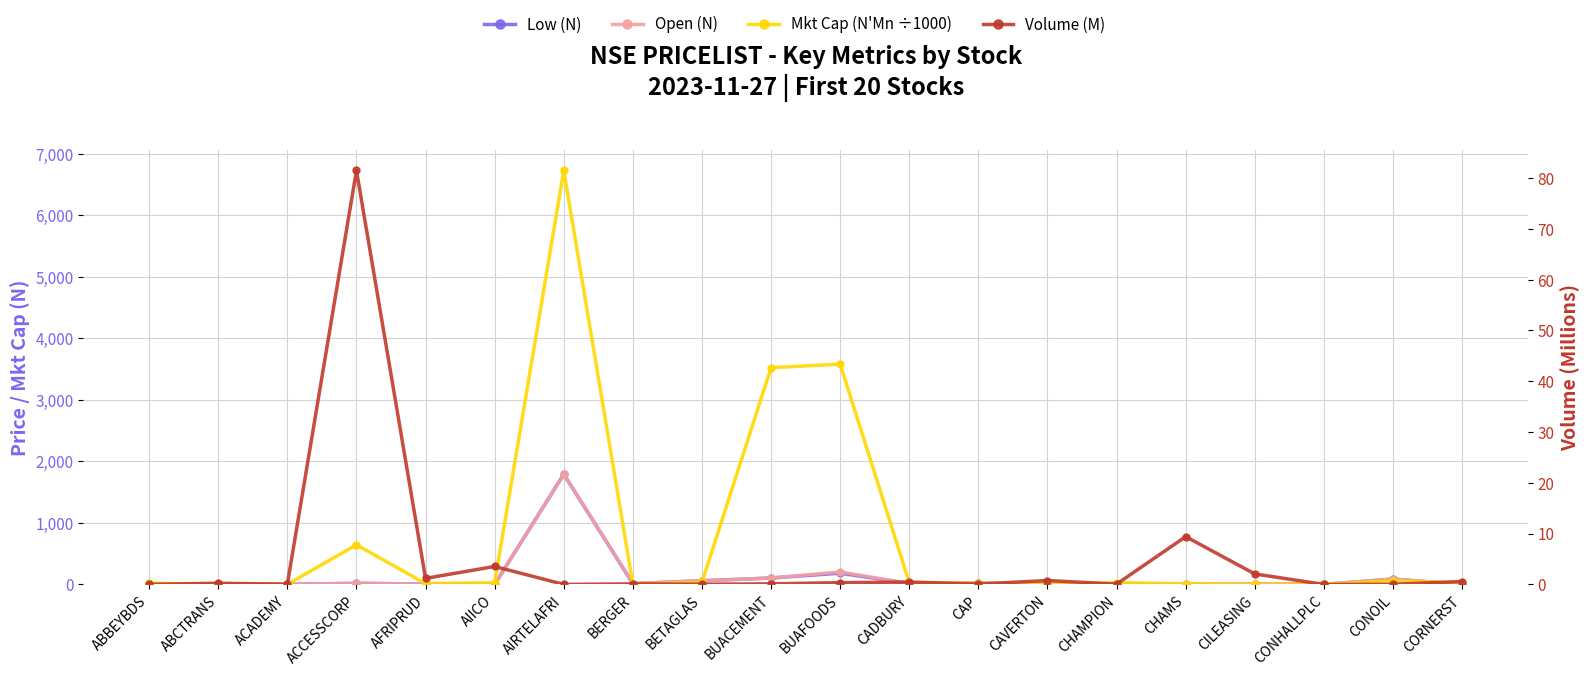

Where does the Mkt Cap (N'Mn ÷1000) series first go above 25?

ACCESSCORP